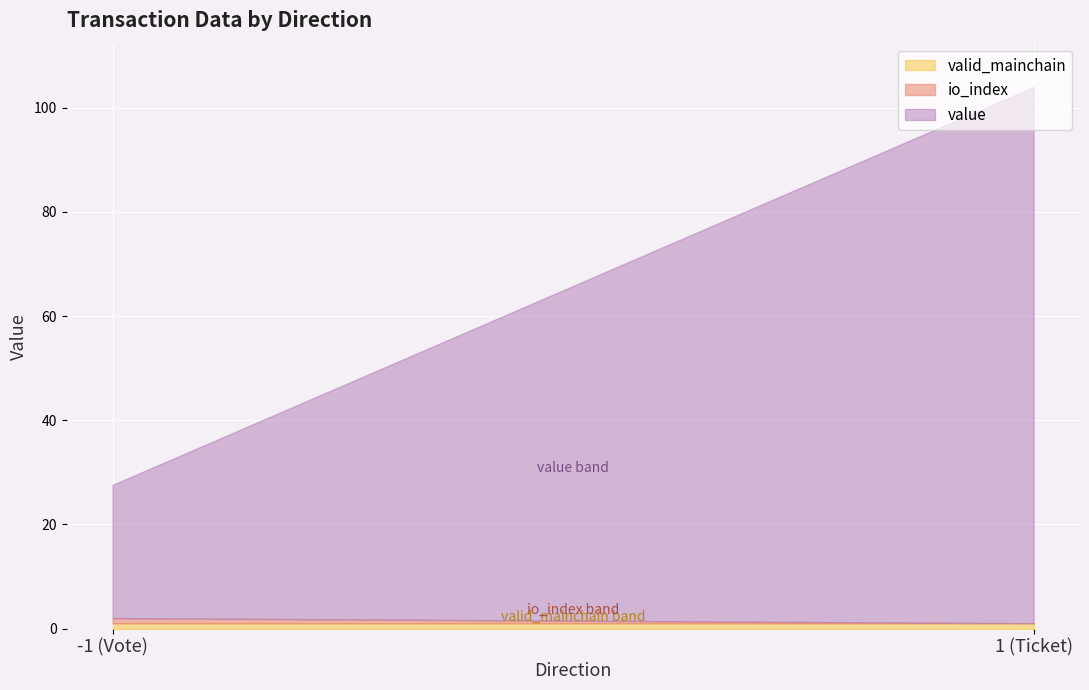

What is the sum of the value values at 1 (Ticket) and -1 (Vote)?

128.6